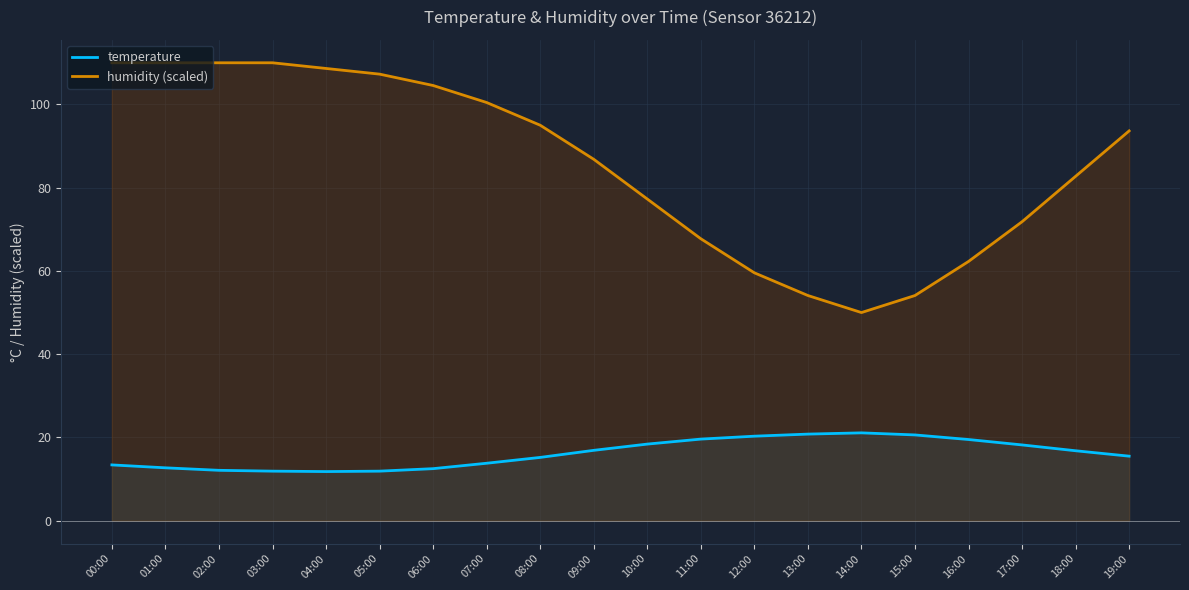

At 05:00, list the series in order from largest to smallest.

humidity (scaled), temperature